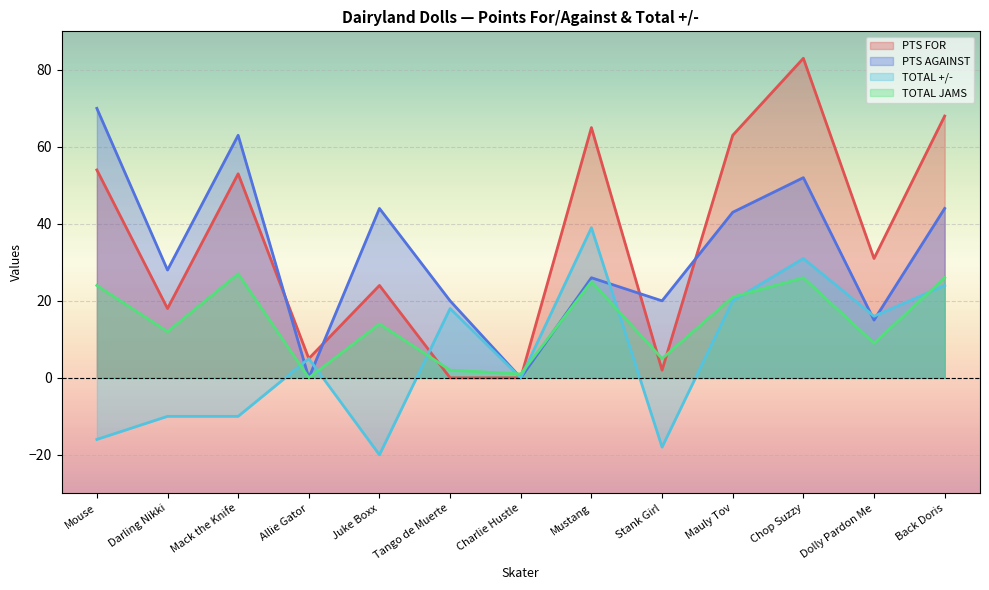

True or false: TOTAL +/- has more than 2 points higher than both neighbors.

True